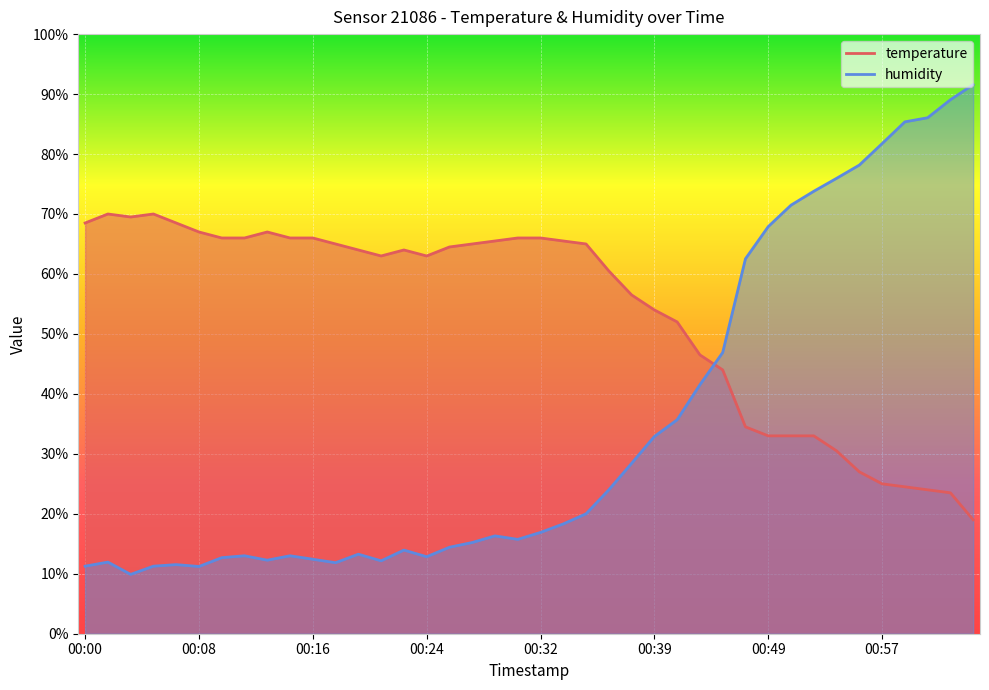

Reading left to right, what are all the values shown in this chart?

temperature: 00:00=68.5	00:02=70.0	00:03=69.5	00:05=70.0	00:06=68.5	00:08=67.0	00:10=66.0	00:11=66.0	00:13=67.0	00:14=66.0	00:16=66.0	00:17=65.0	00:19=64.0	00:21=63.0	00:22=64.0	00:24=63.0	00:25=64.5	00:27=65.0	00:28=65.5	00:30=66.0	00:32=66.0	00:33=65.5	00:35=65.0	00:36=60.5	00:38=56.5	00:39=54.0	00:41=52.0	00:43=46.5	00:44=44.0	00:47=34.5	00:49=33.0	00:51=33.0	00:52=33.0	00:54=30.5	00:56=27.0	00:57=25.0	00:59=24.5	01:00=24.0	01:02=23.5	01:04=19.0
humidity: 00:00=11.3	00:02=11.9	00:03=9.9	00:05=11.3	00:06=11.5	00:08=11.2	00:10=12.7	00:11=13.0	00:13=12.3	00:14=13.0	00:16=12.4	00:17=11.8	00:19=13.3	00:21=12.2	00:22=13.9	00:24=12.8	00:25=14.4	00:27=15.2	00:28=16.3	00:30=15.7	00:32=16.9	00:33=18.3	00:35=20.0	00:36=24.0	00:38=28.4	00:39=32.9	00:41=35.7	00:43=41.5	00:44=46.9	00:47=62.5	00:49=67.9	00:51=71.5	00:52=73.8	00:54=75.9	00:56=78.2	00:57=81.7	00:59=85.4	01:00=86.1	01:02=89.1	01:04=91.6